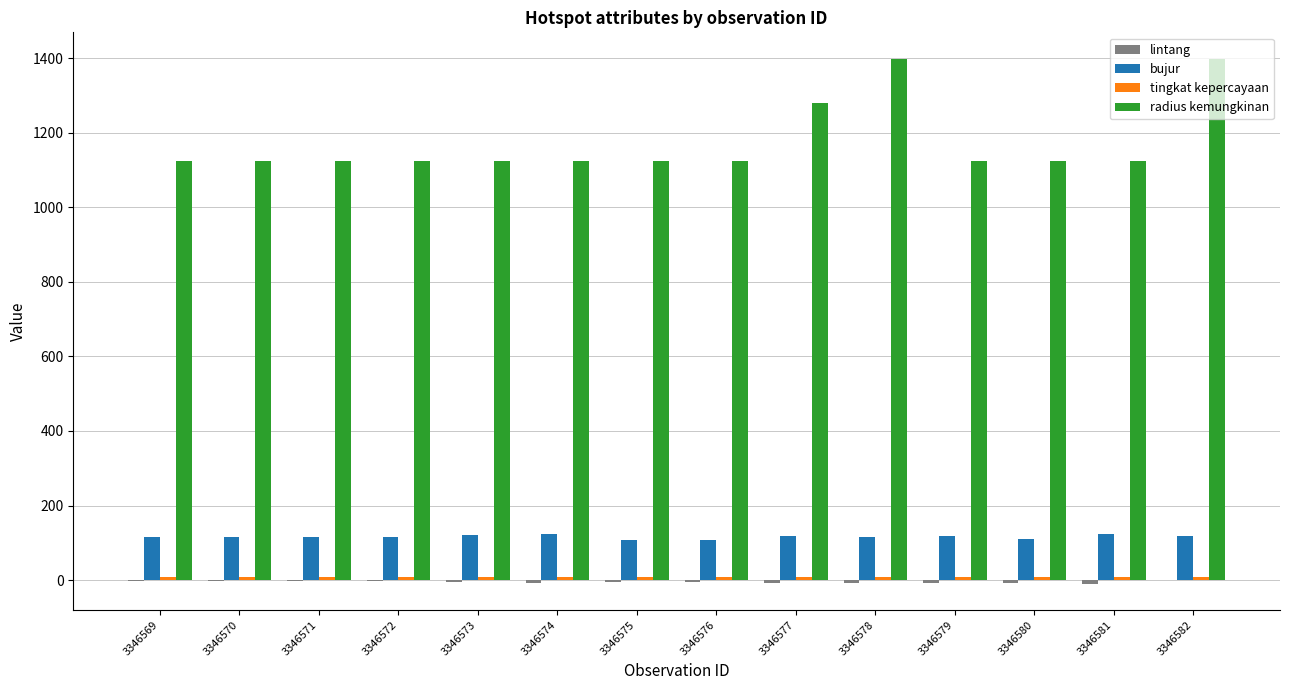

How many values in the radius kemungkinan series exceed 1125?

3